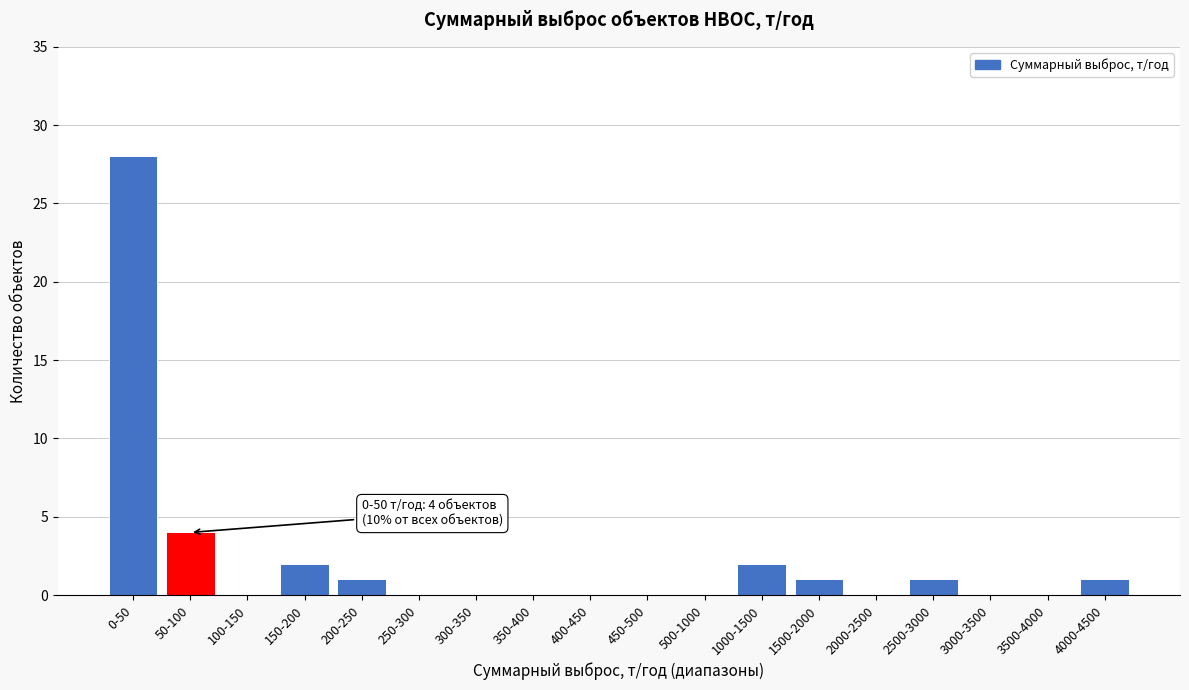

Reading left to right, list all the values displayed in this chart.

0-50=28	50-100=4	100-150=0	150-200=2	200-250=1	250-300=0	300-350=0	350-400=0	400-450=0	450-500=0	500-1000=0	1000-1500=2	1500-2000=1	2000-2500=0	2500-3000=1	3000-3500=0	3500-4000=0	4000-4500=1